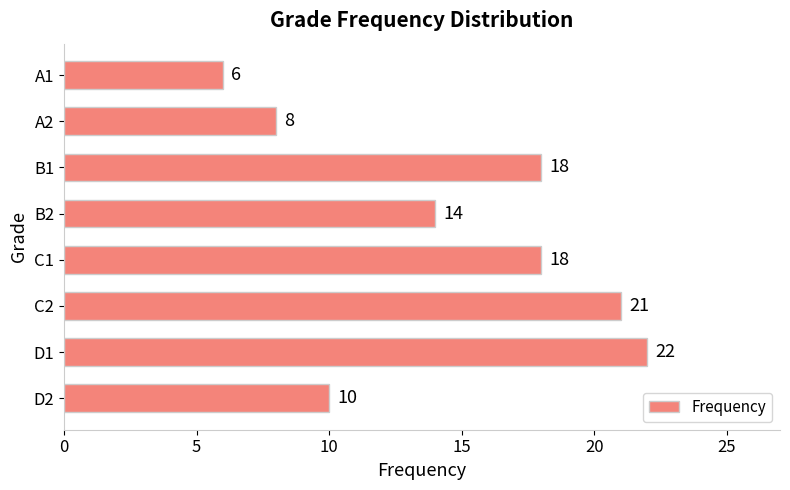

What is the change in value from A1 to C2?

+15